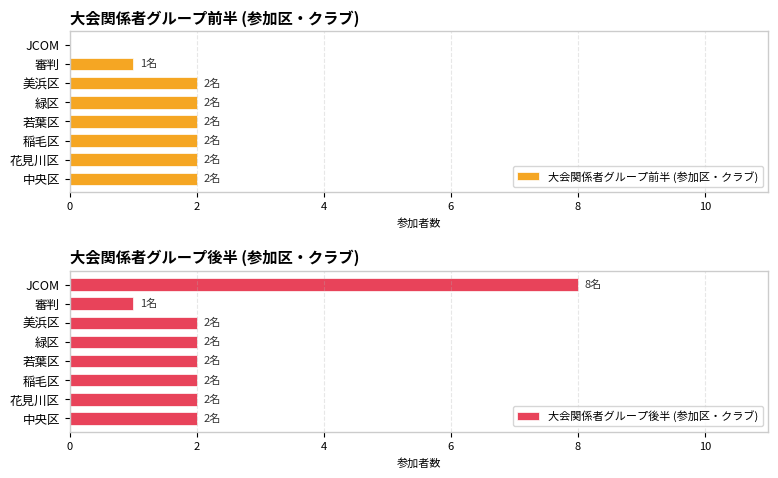

The 大会関係者グループ前半 (参加区・クラブ) series shows 2 at 美浜区. True or false?

True